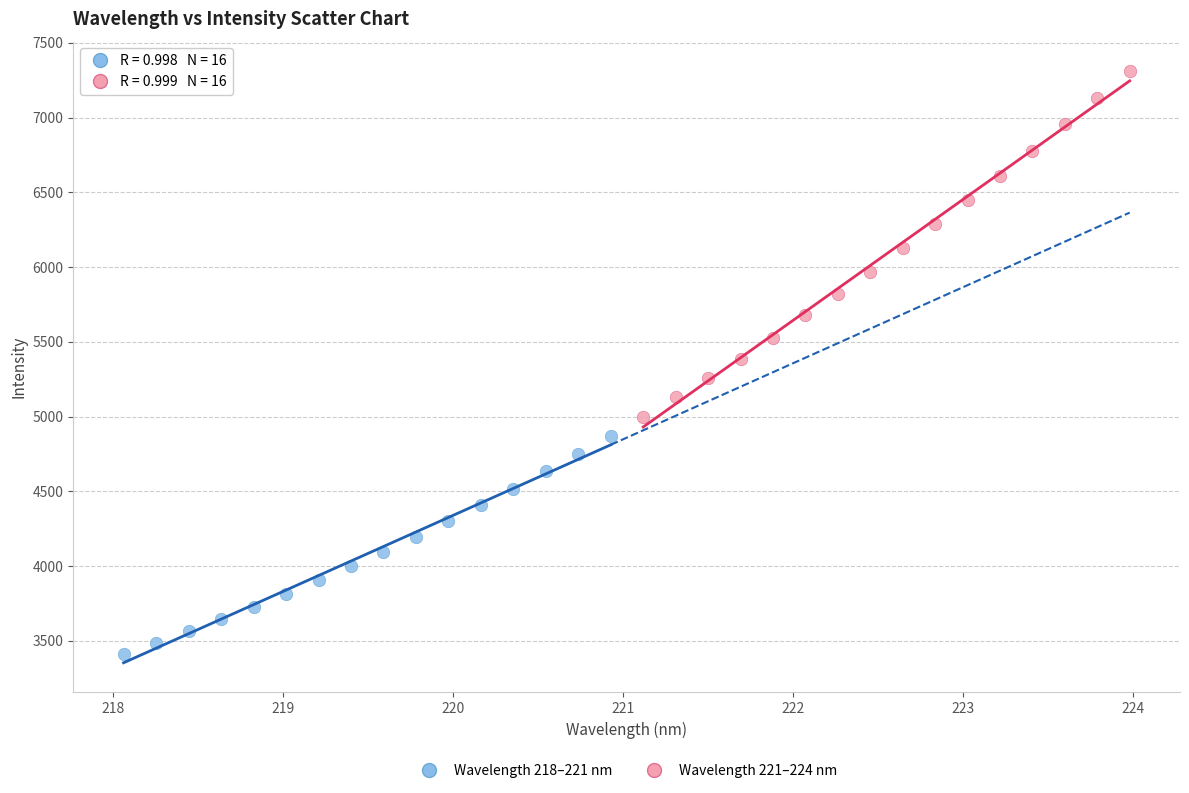

Which series contains the highest Y value?

Wavelength 221–224 nm